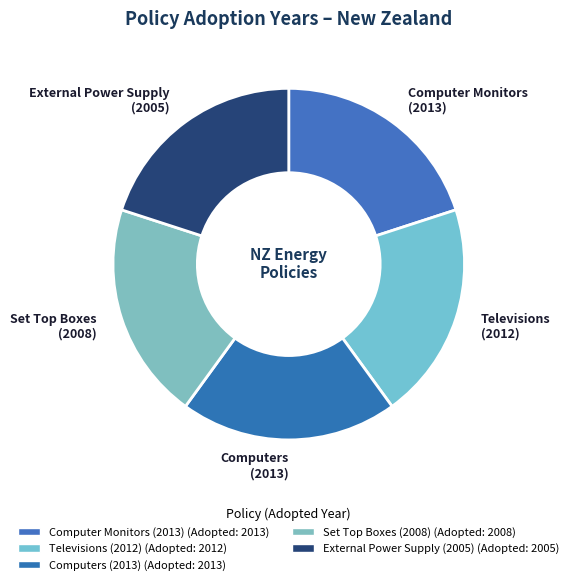

Count the number of slices in the pie.

5